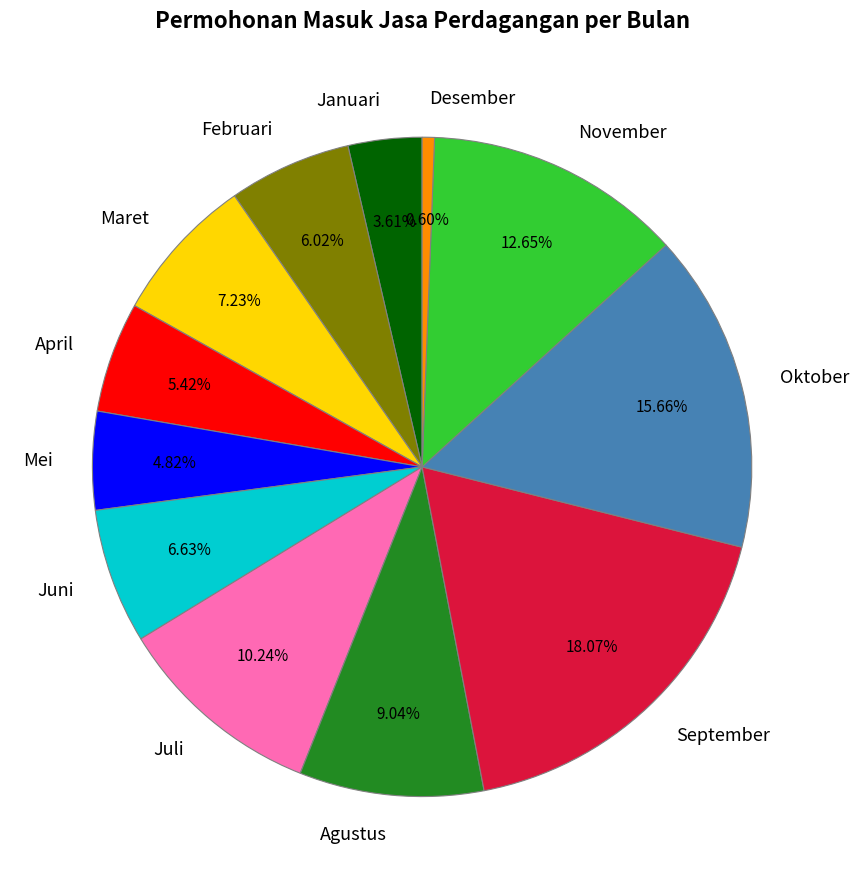

How many segments does this pie chart have?

12